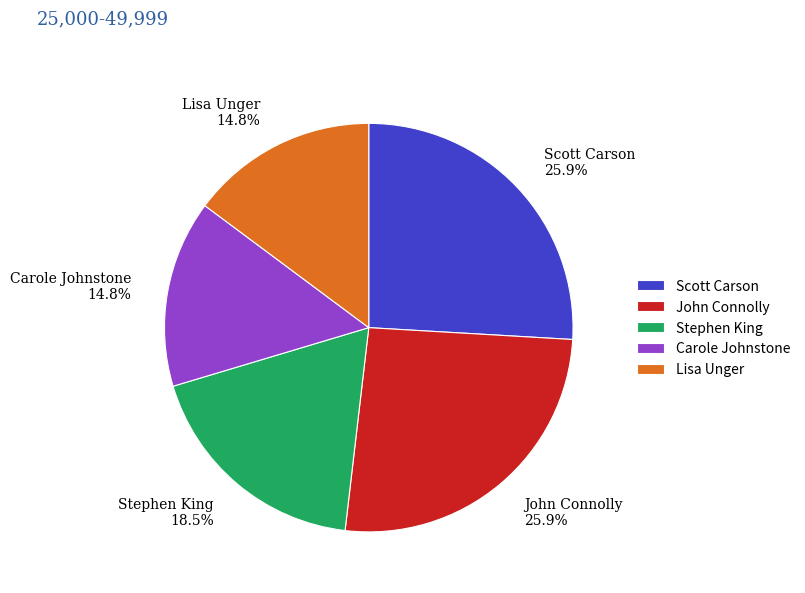

Approximately how many times larger is the value at Stephen King 18.5% compared to Scott Carson 25.9%?

0.7